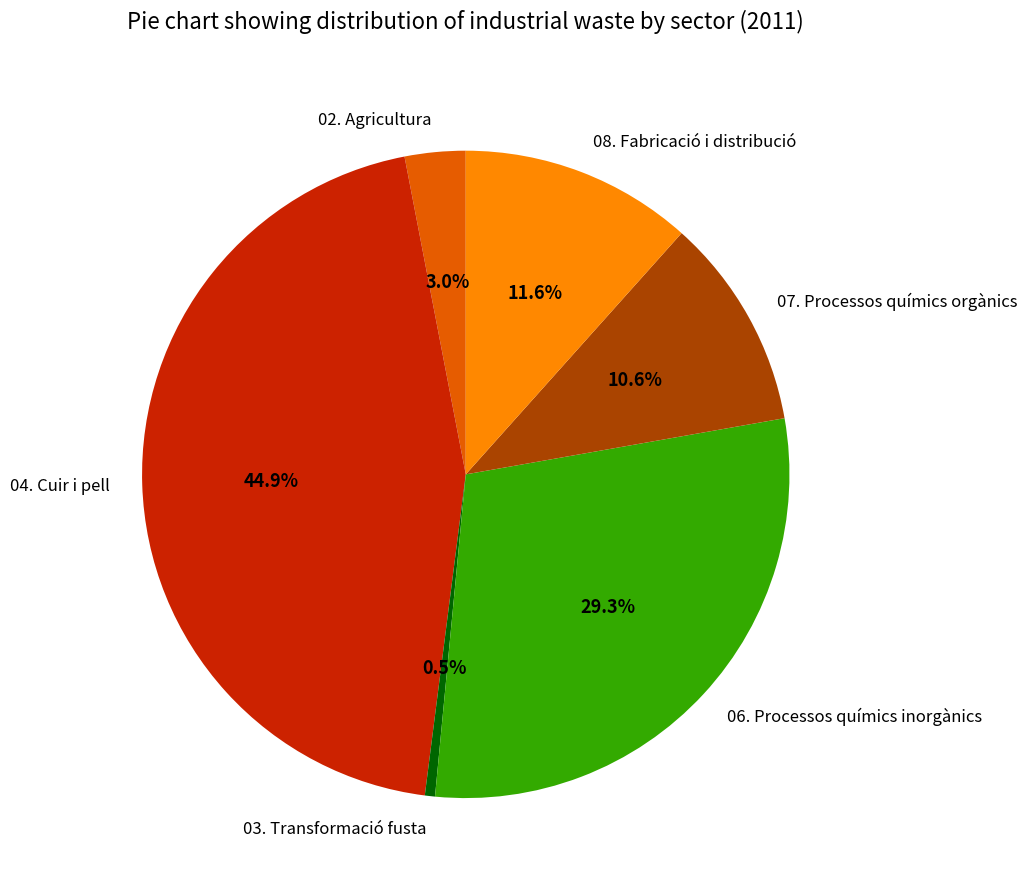

Does 07. Processos químics orgànics account for over 50% of the chart?

No